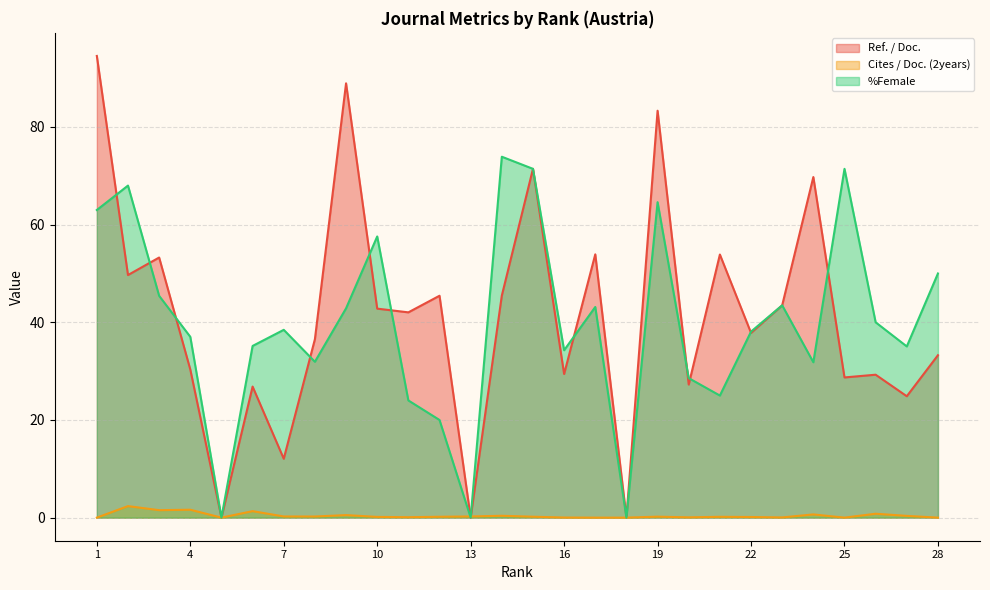

Where is Ref. / Doc. nearest to the value 47?

14